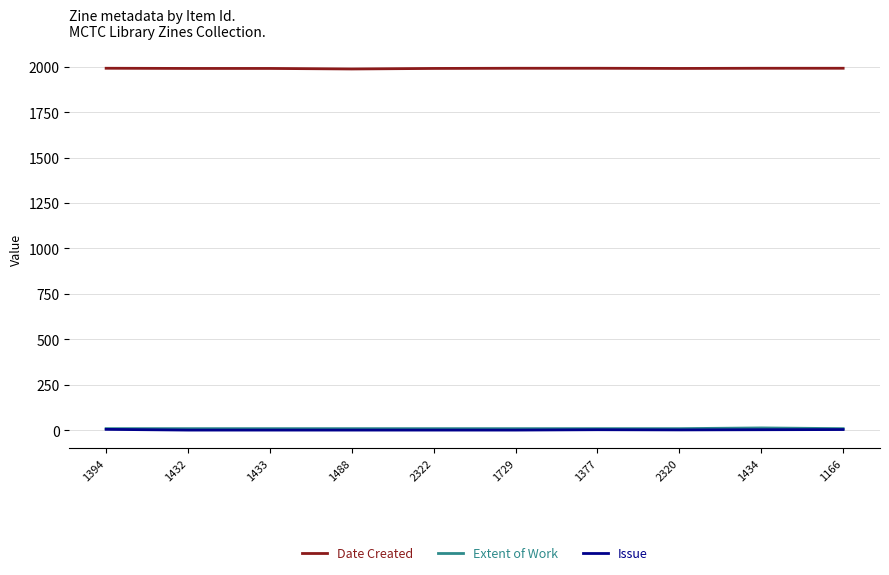

Is it true that Issue equals 4 at 1394?

True